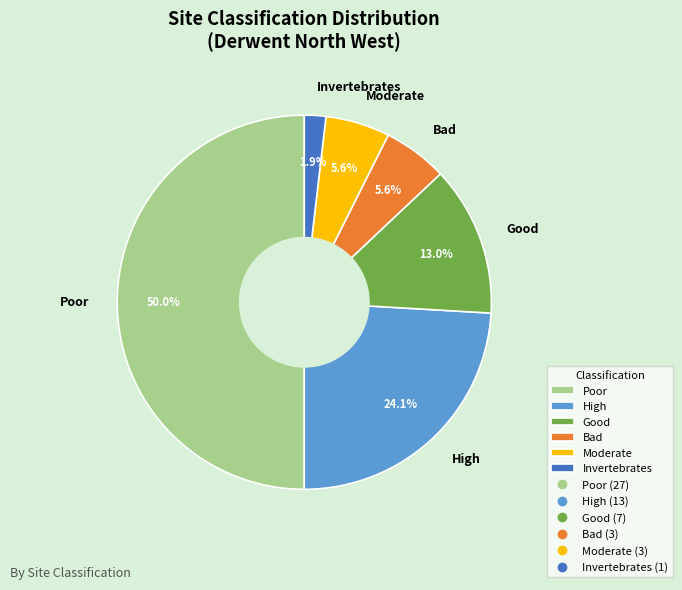

Is Bad the majority of the pie?

No